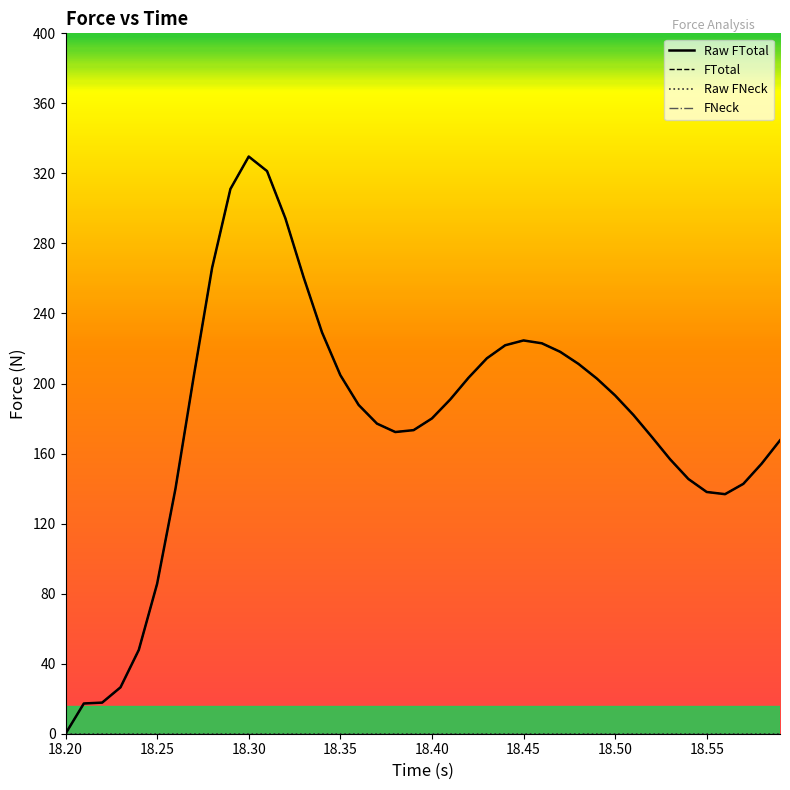

Does the chart display data point markers on the line(s)?

No